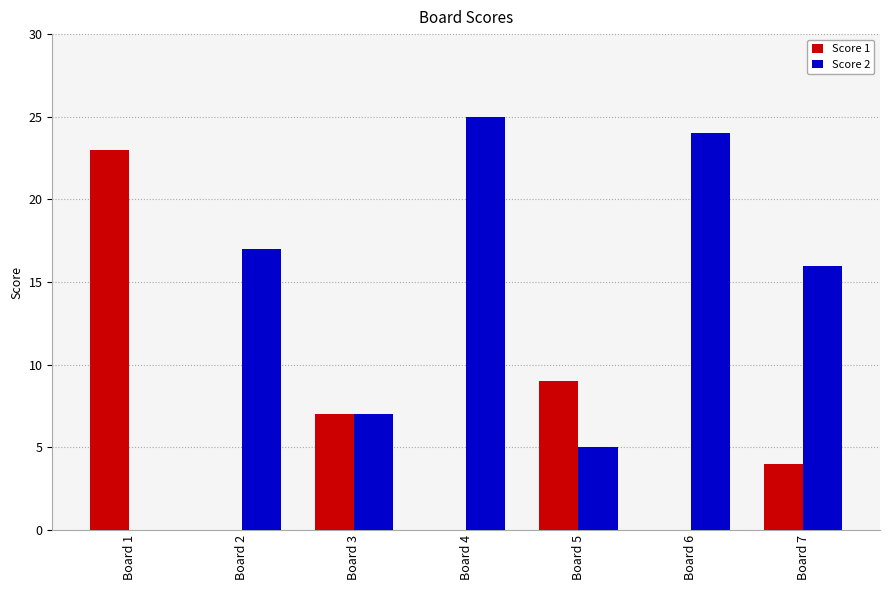

The Score 1 series shows 12 at Board 5. True or false?

False